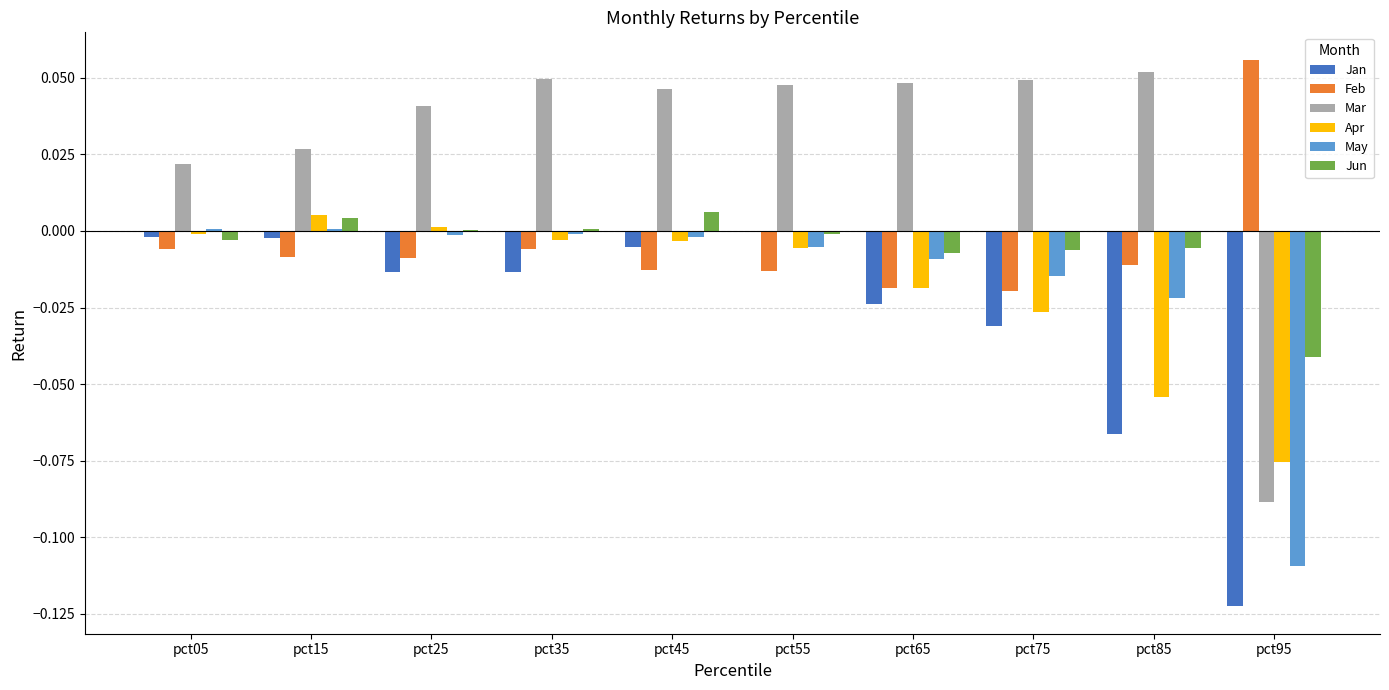

The value of Apr at pct65 is -0.0. True or false?

True